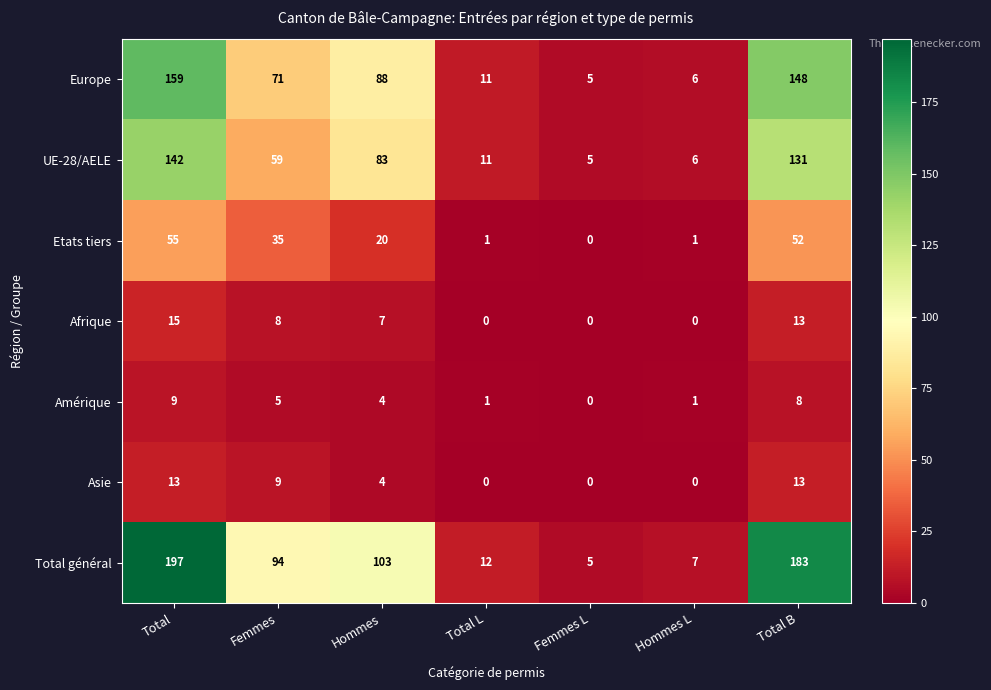

What is the difference between the highest and lowest values at Total B?

175